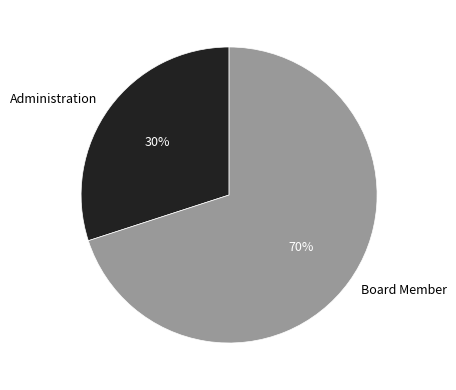

To the nearest percent, what percentage of the pie is Administration?

30%